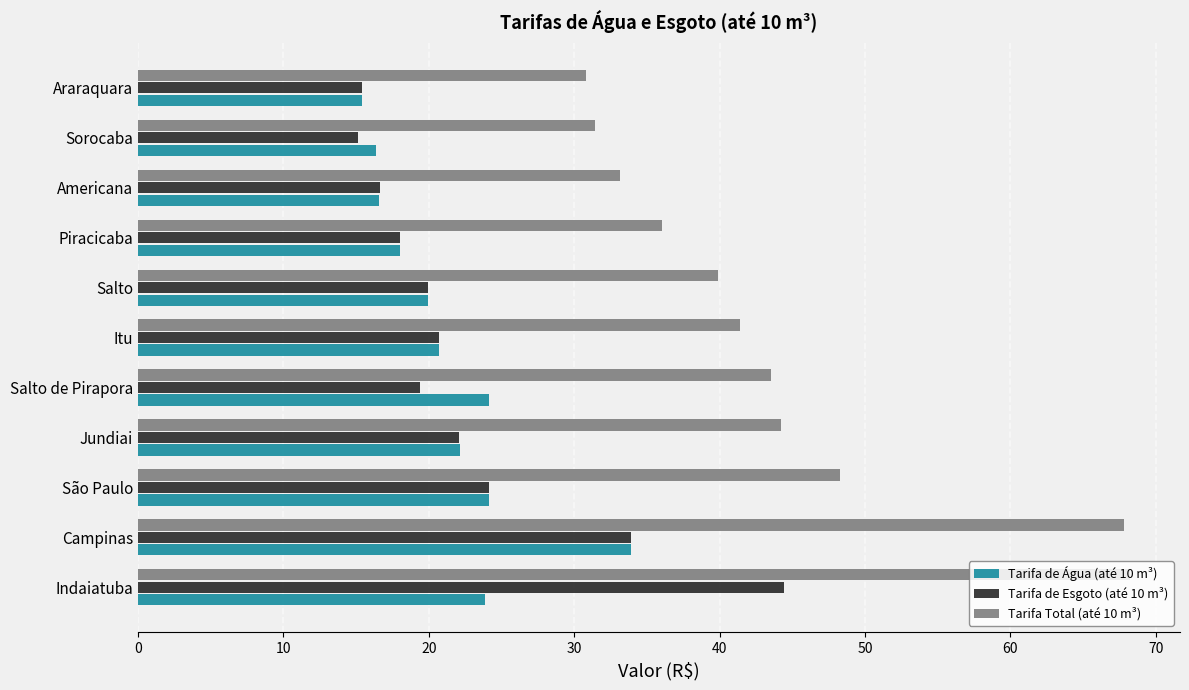

True or false: Tarifa de Água (até 10 m³) has a value of 35.5 at Salto de Pirapora.

False